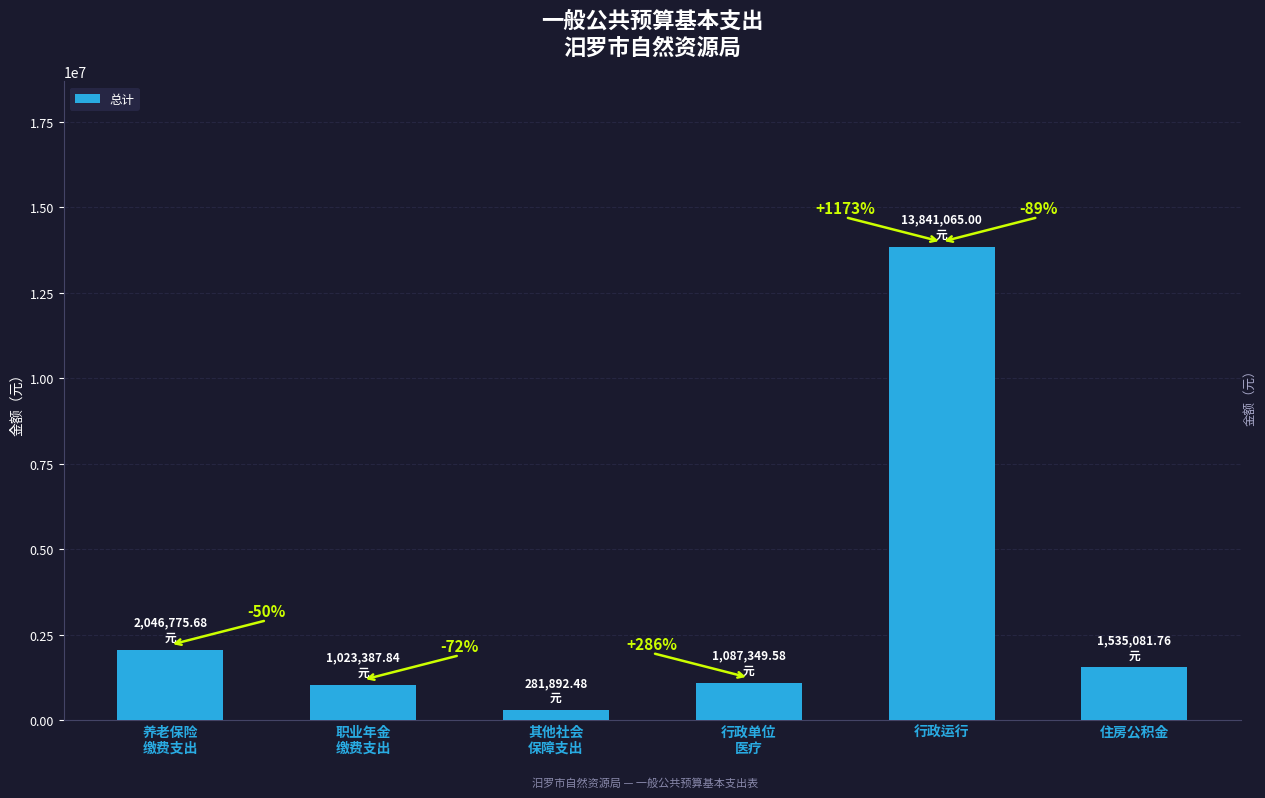

Reading left to right, extract all data points from this chart.

2046775.7	1023387.8	281892.5	1087349.6	13841065.0	1535081.8